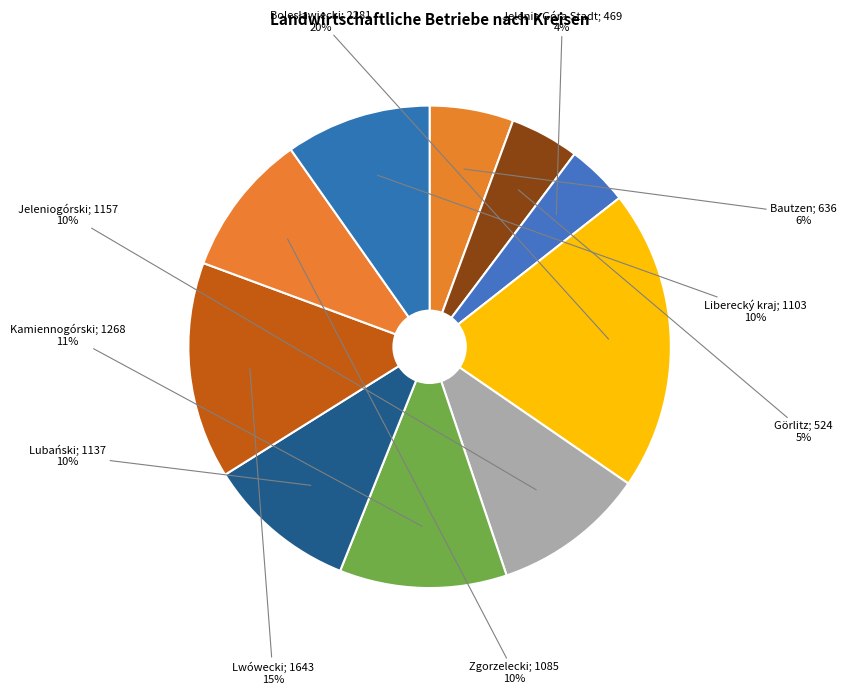

What is the largest slice in the pie chart?

Bolesławiecki